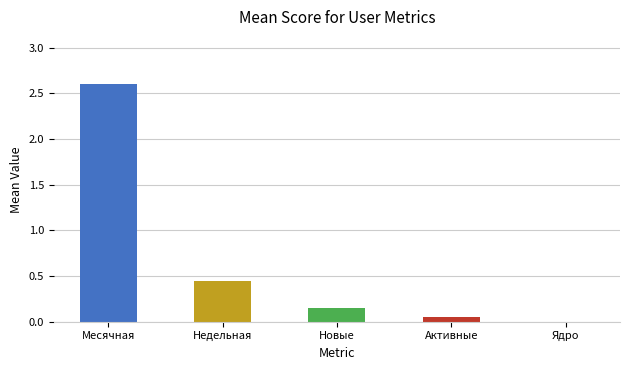

What is the change in value from Месячная to Ядро?

-2.6